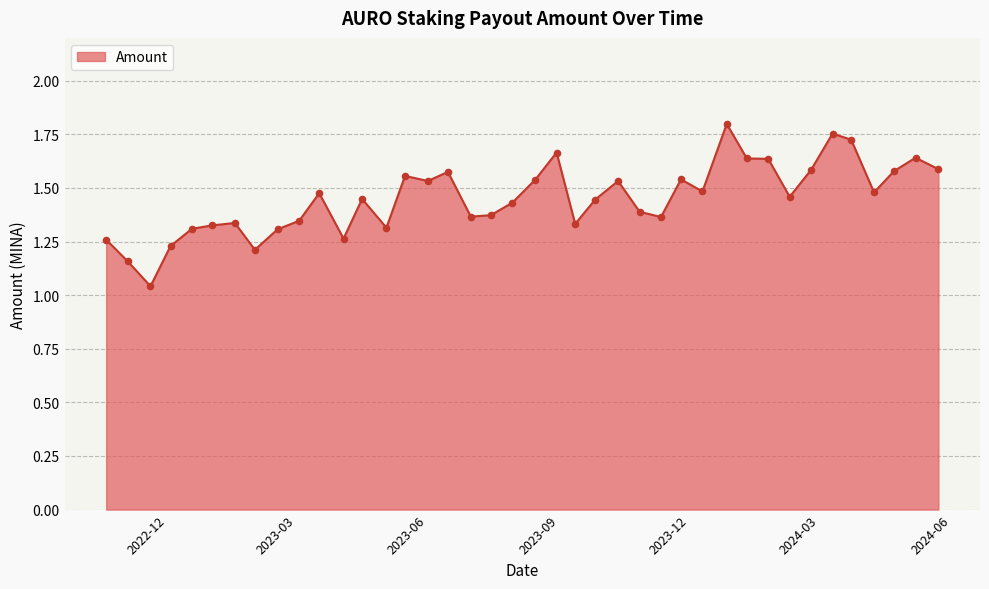

What is the difference between the maximum and minimum values?

0.8